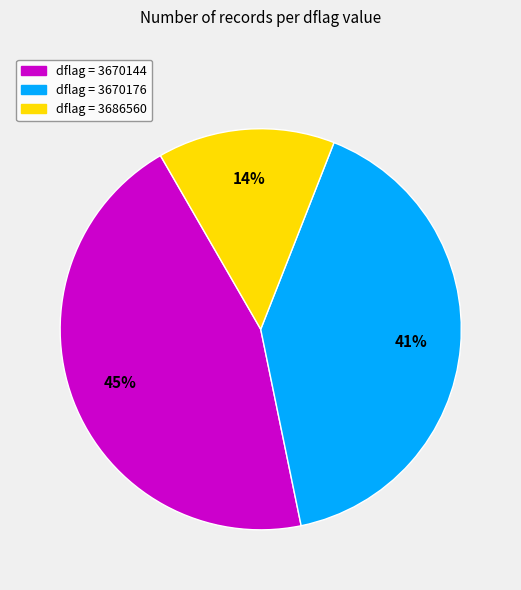

Which has a higher value, dflag = 3670176 or dflag = 3686560?

dflag = 3670176